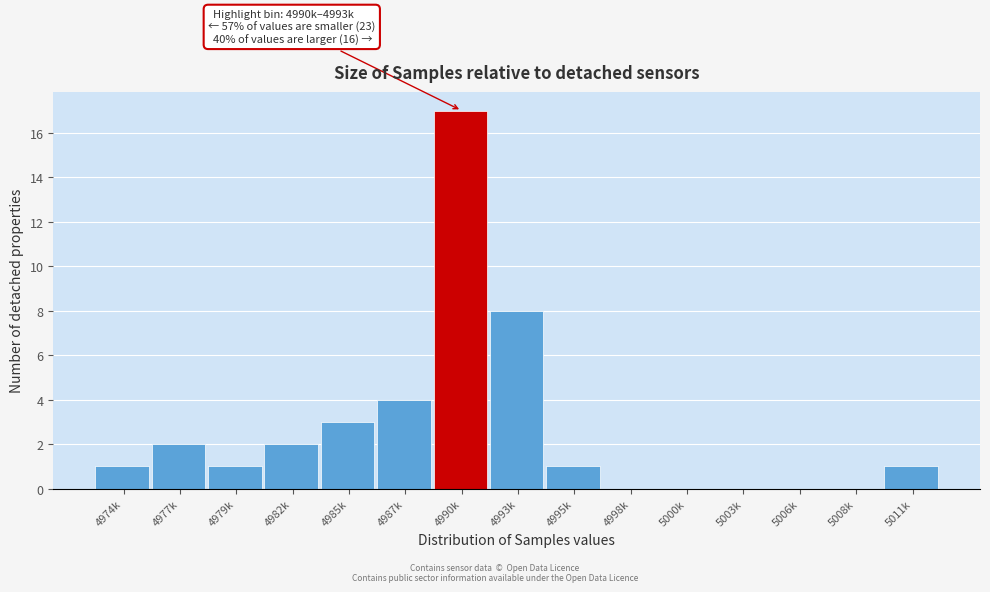

Reading left to right, what are all the values shown in this chart?

4974k=1	4977k=2	4979k=1	4982k=2	4985k=3	4987k=4	4990k=17	4993k=8	4995k=1	4998k=0	5000k=0	5003k=0	5006k=0	5008k=0	5011k=1